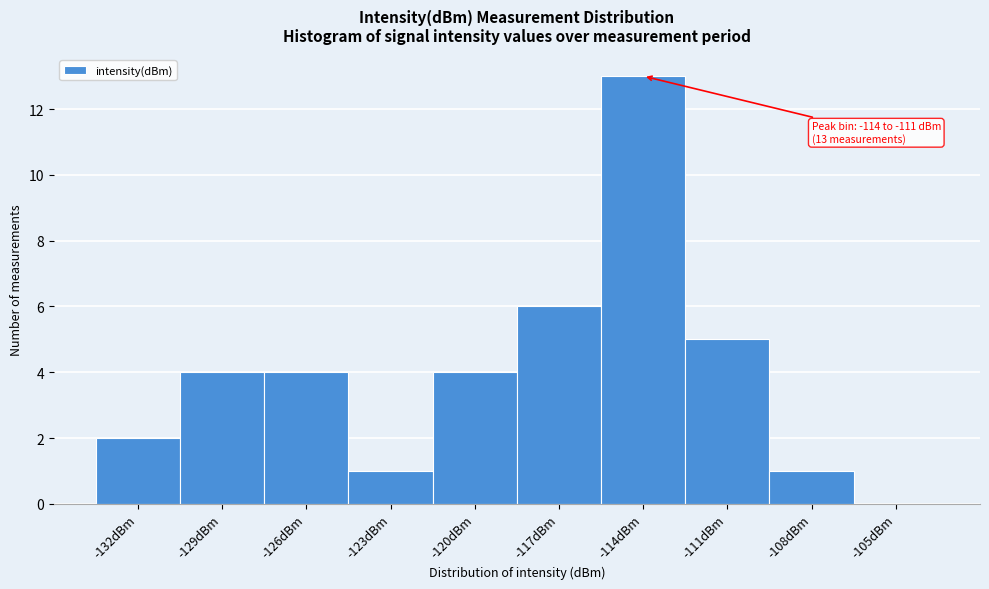

Reading left to right, transcribe all the data shown in this chart.

-132dBm=2	-129dBm=4	-126dBm=4	-123dBm=1	-120dBm=4	-117dBm=6	-114dBm=13	-111dBm=5	-108dBm=1	-105dBm=0